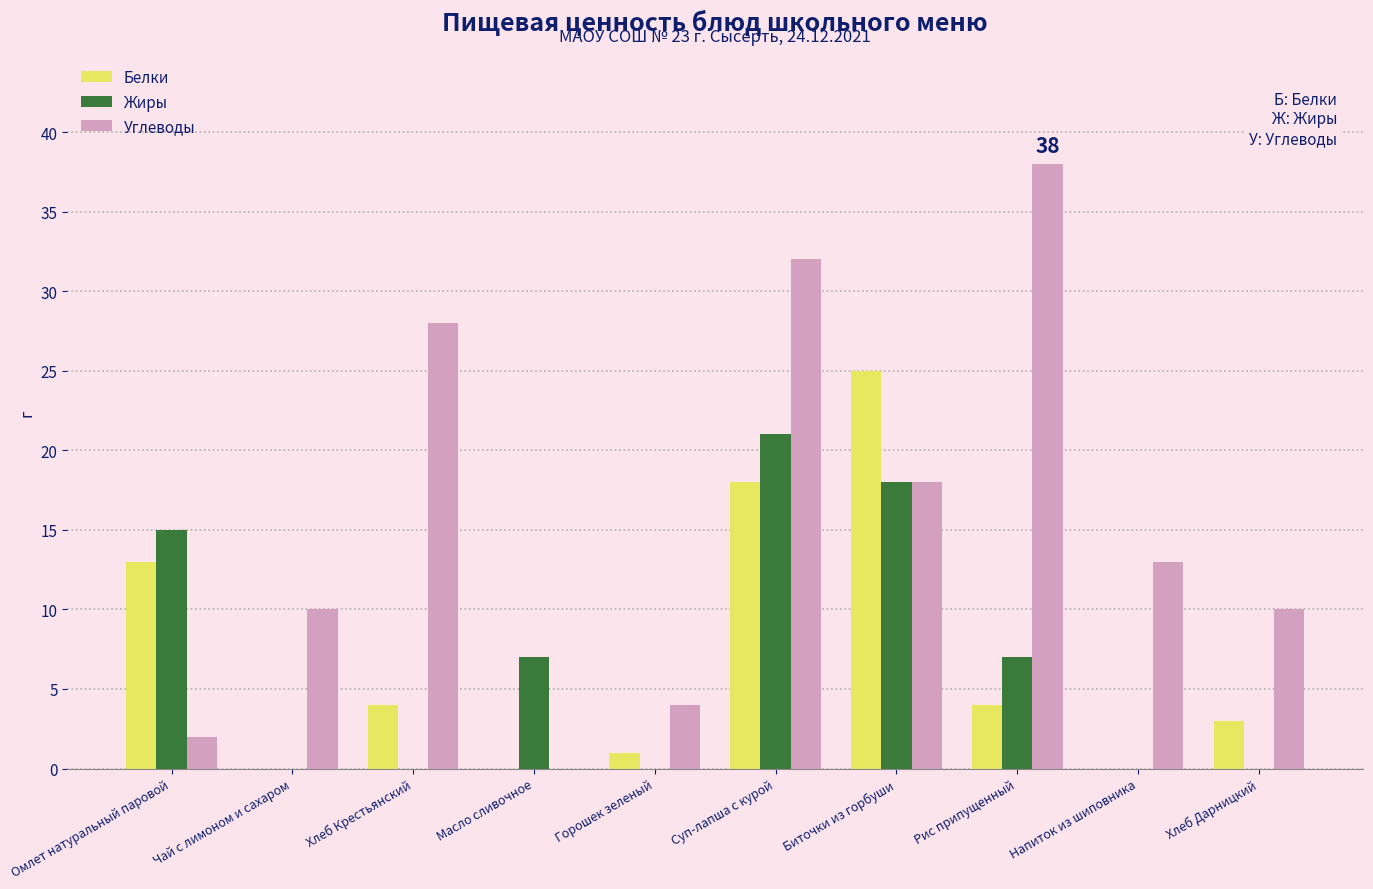

Which series has the widest spread of values?

Углеводы